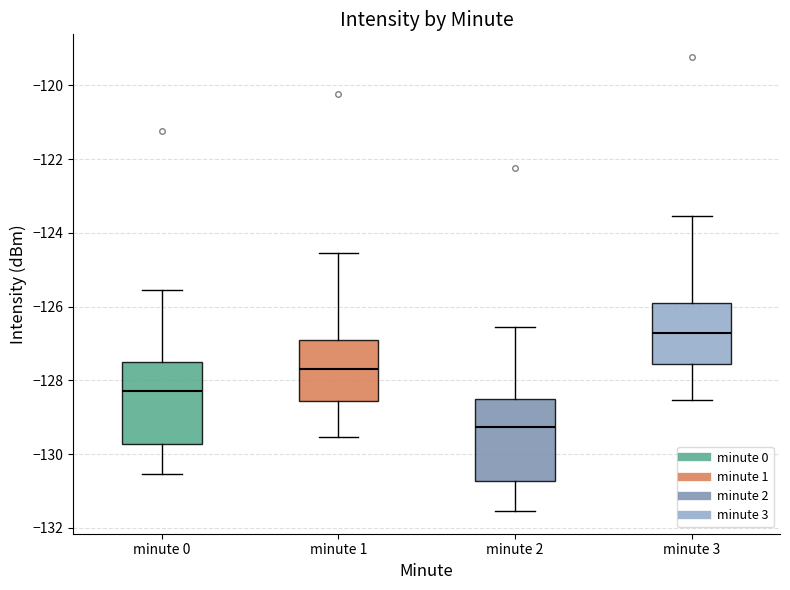

Reading left to right, read every box against the y-axis: the position of its median line, the range the box covers, and the ends of its whiskers. The values are not printed on the chart, so give them approximately, as read against the axis.

minute 0: median -128.2, box -129.8 to -127.6, whiskers -130.6 to -125.6
minute 1: median -127.8, box -128.6 to -127.0, whiskers -129.6 to -124.6
minute 2: median -129.2, box -130.8 to -128.6, whiskers -131.6 to -126.6
minute 3: median -126.8, box -127.6 to -126.0, whiskers -128.6 to -123.6